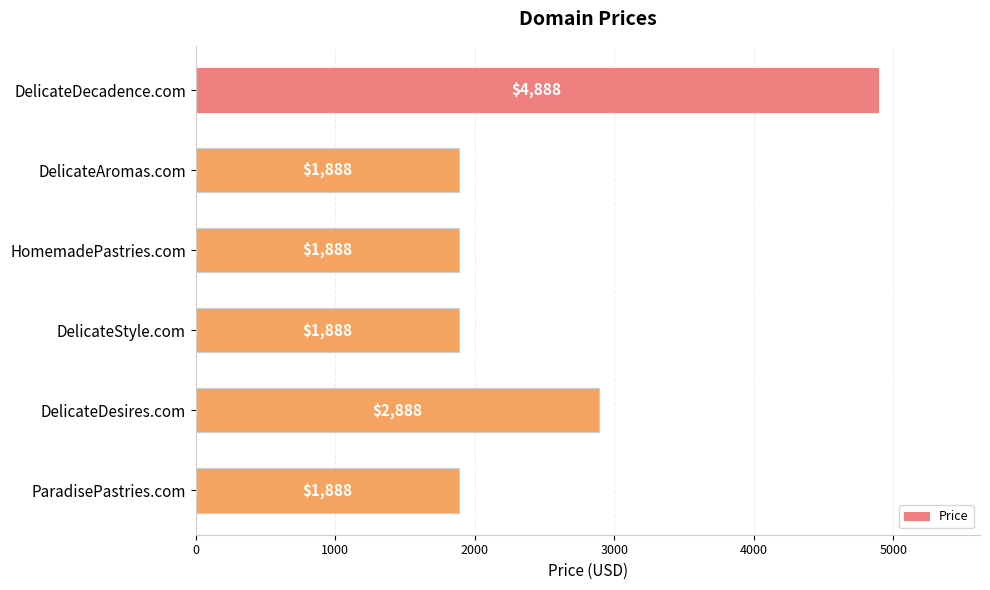

What is the sum of the values at DelicateAromas.com and HomemadePastries.com?

3776